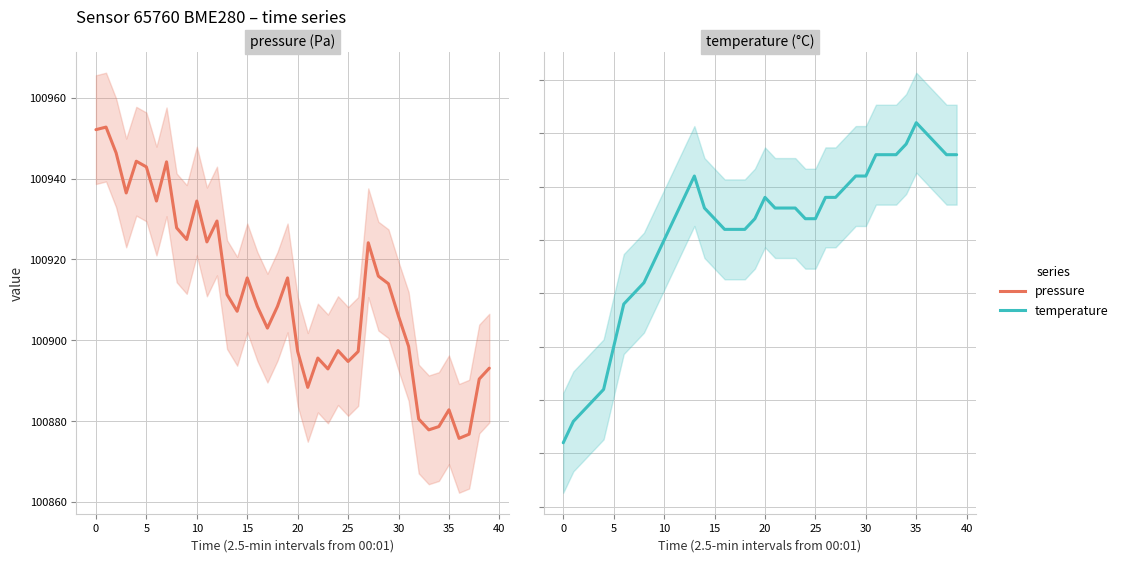

Which series has the largest total across all categories?

pressure